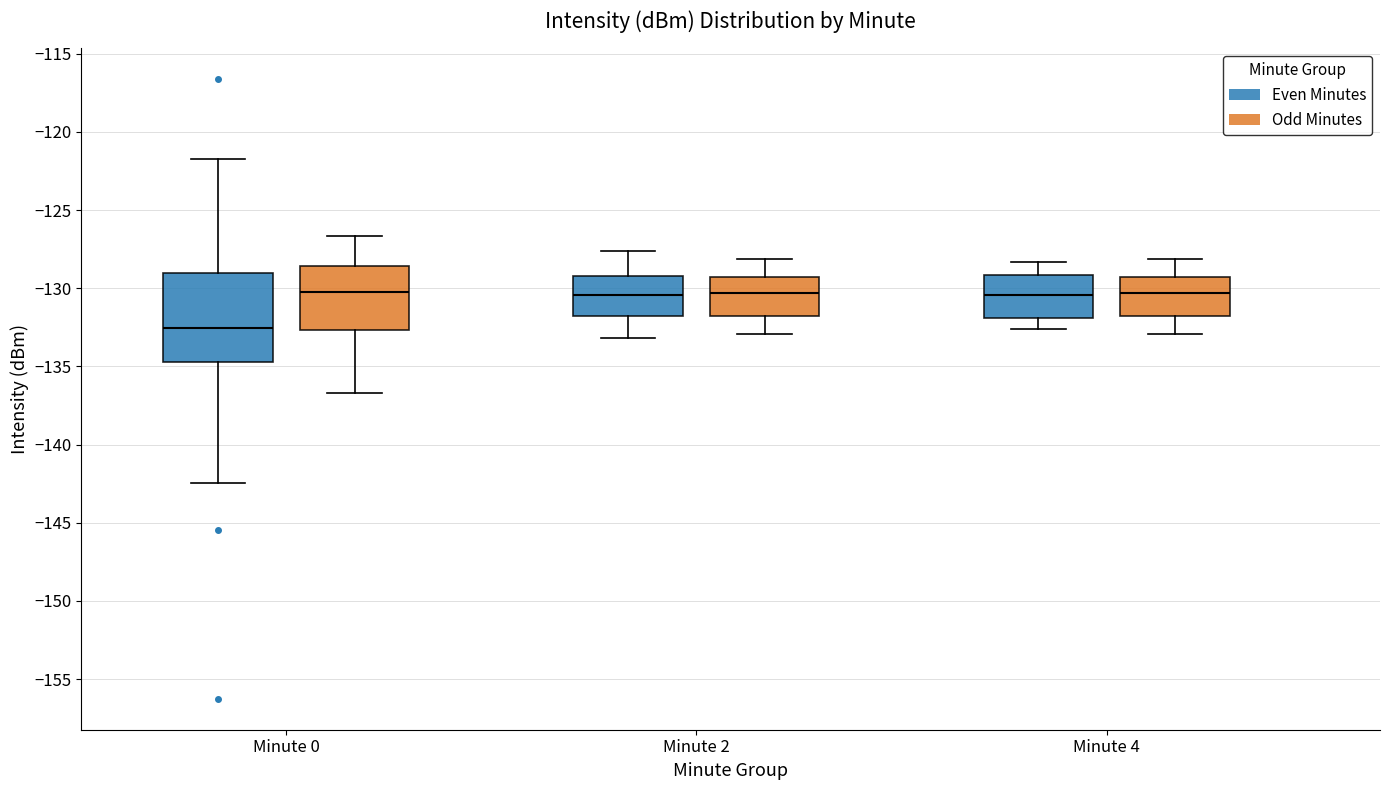

Reading left to right, read every box against the y-axis: the position of its median line, the range the box covers, and the ends of its whiskers. The values are not printed on the chart, so give them approximately, as read against the axis.

Minute 0 (Even Minutes): median -132.5, box -134.5 to -129.0, whiskers -142.5 to -121.5
Minute 0 (Odd Minutes): median -130.5, box -132.5 to -128.5, whiskers -136.5 to -126.5
Minute 2 (Even Minutes): median -130.5, box -131.5 to -129.0, whiskers -133.0 to -127.5
Minute 2 (Odd Minutes): median -130.5, box -132.0 to -129.0, whiskers -133.0 to -128.0
Minute 4 (Even Minutes): median -130.5, box -132.0 to -129.0, whiskers -132.5 to -128.5
Minute 4 (Odd Minutes): median -130.5, box -132.0 to -129.0, whiskers -133.0 to -128.0